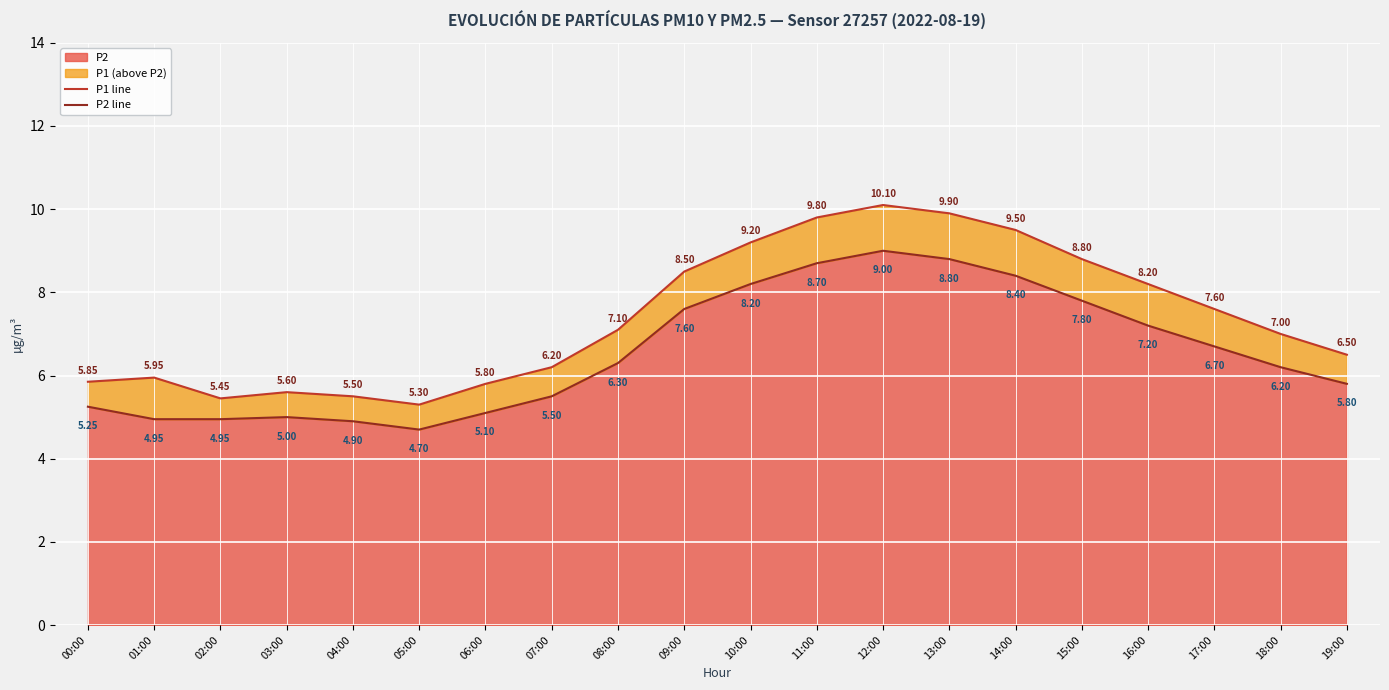

What is the label of the 12th point from the right?

08:00